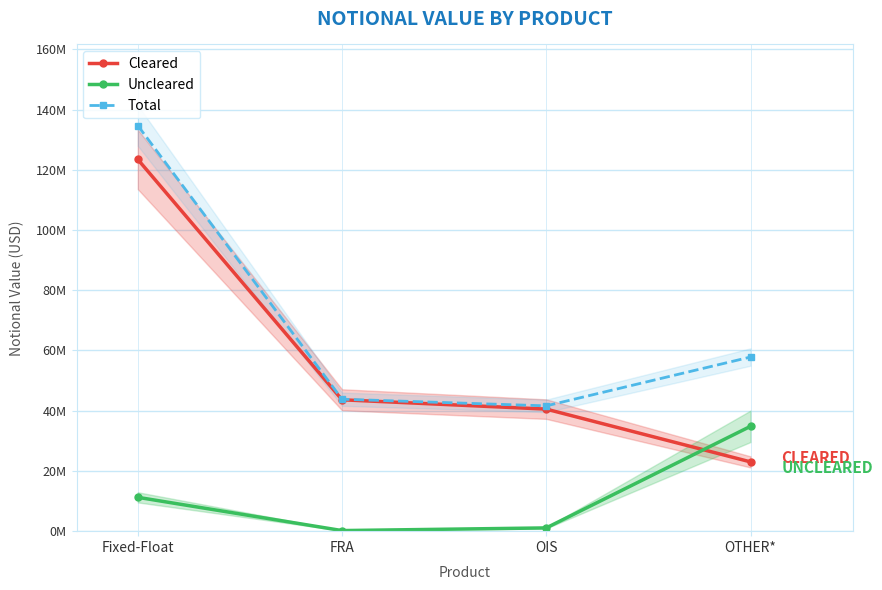

What is the difference between the maximum and second lowest values in the Cleared series?

82923336